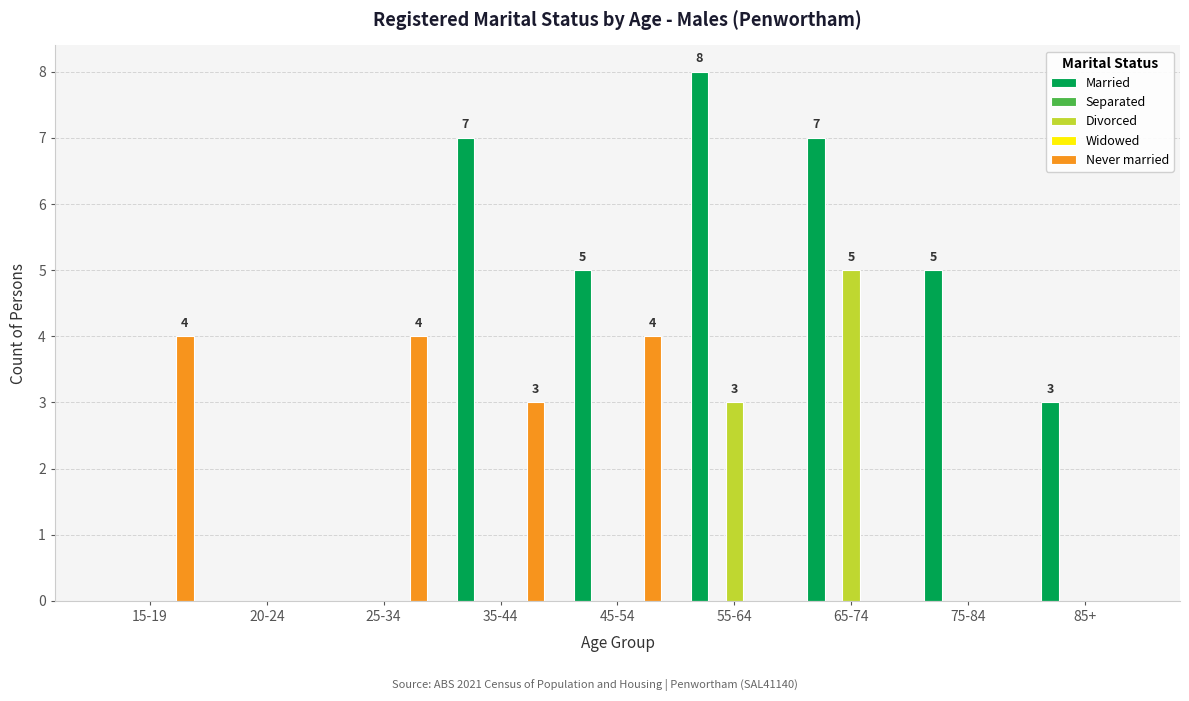

At which label does Married reach its minimum?

15-19